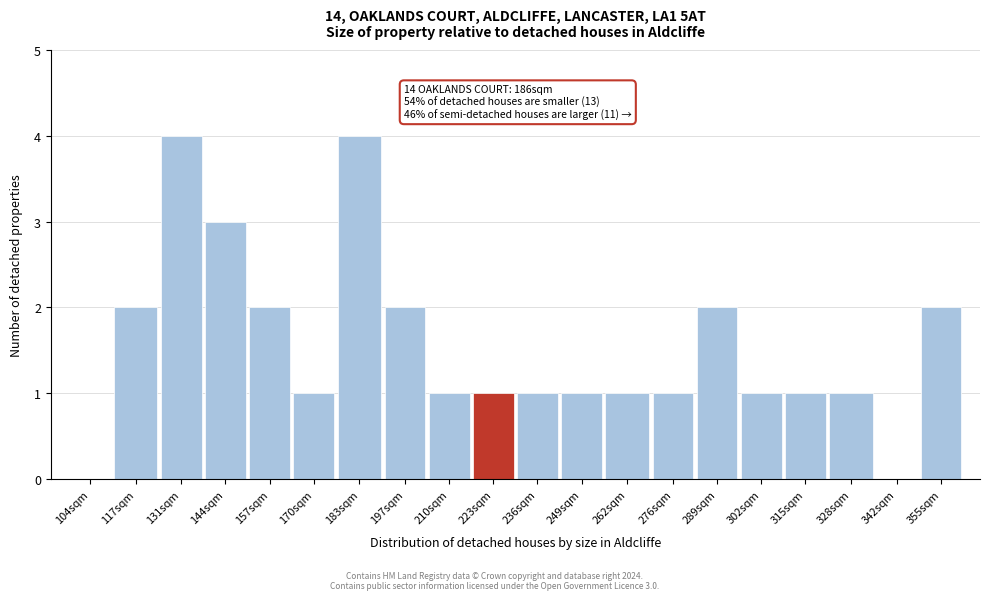

Reading right to left, list all the values displayed in this chart.

355sqm=2	342sqm=0	328sqm=1	315sqm=1	302sqm=1	289sqm=2	276sqm=1	262sqm=1	249sqm=1	236sqm=1	223sqm=1	210sqm=1	197sqm=2	183sqm=4	170sqm=1	157sqm=2	144sqm=3	131sqm=4	117sqm=2	104sqm=0